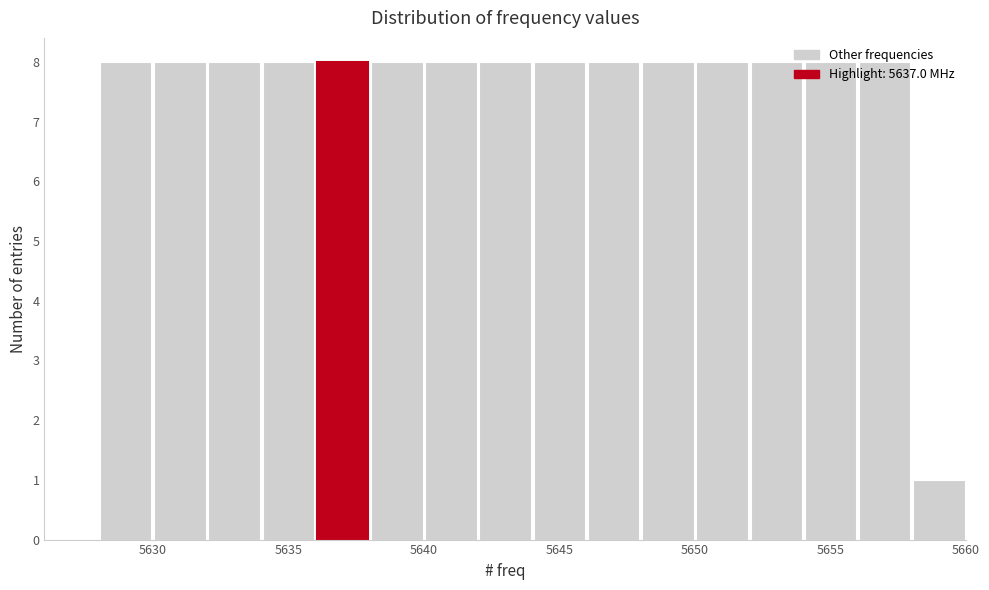

Reading left to right, transcribe this chart: for each bar, give the range it covers on the x-axis and its height. The values are not printed on the chart, so give them approximately, as read against the axis.

5628 to 5630: 8
5630 to 5632: 8
5632 to 5634: 8
5634 to 5636: 8
5636 to 5638: 8
5638 to 5640: 8
5640 to 5642: 8
5642 to 5644: 8
5644 to 5646: 8
5646 to 5648: 8
5648 to 5650: 8
5650 to 5652: 8
5652 to 5654: 8
5654 to 5656: 8
5656 to 5658: 8
5658 to 5660: 1